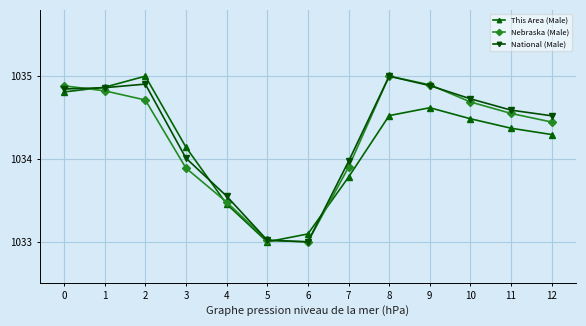

How many data points does each series have?

13